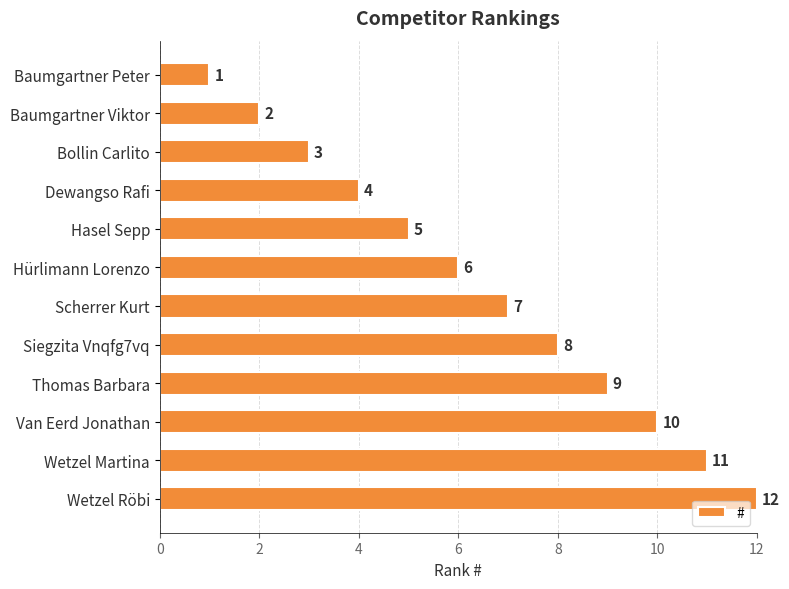

Which has a higher value, Hürlimann Lorenzo or Hasel Sepp?

Hürlimann Lorenzo